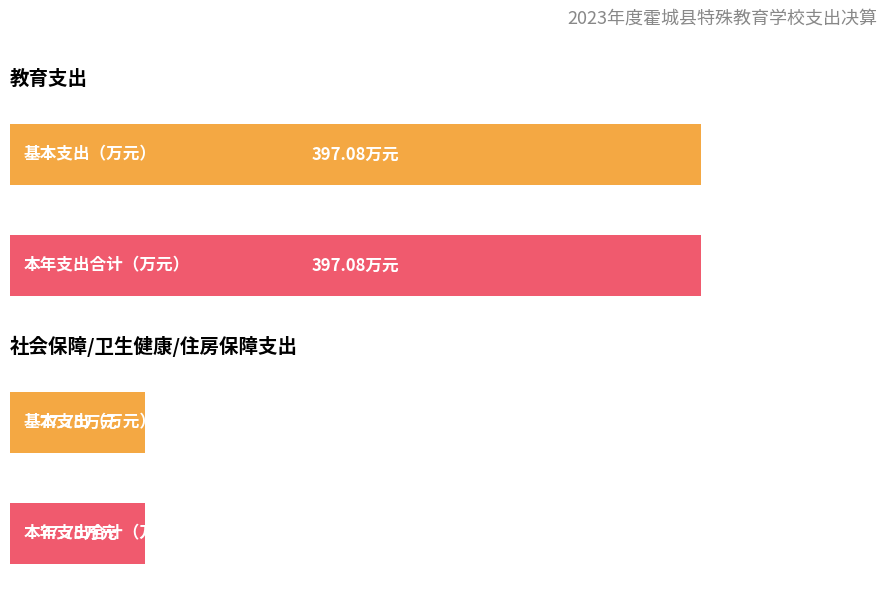

What is the average value of the 本年支出合计 series?

118.7